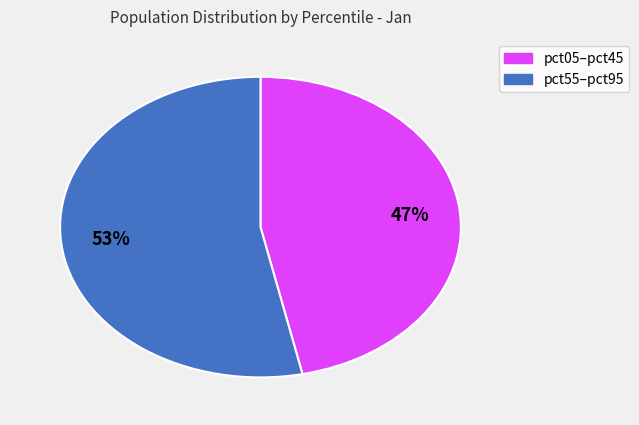

Does any single category account for the majority?

Yes